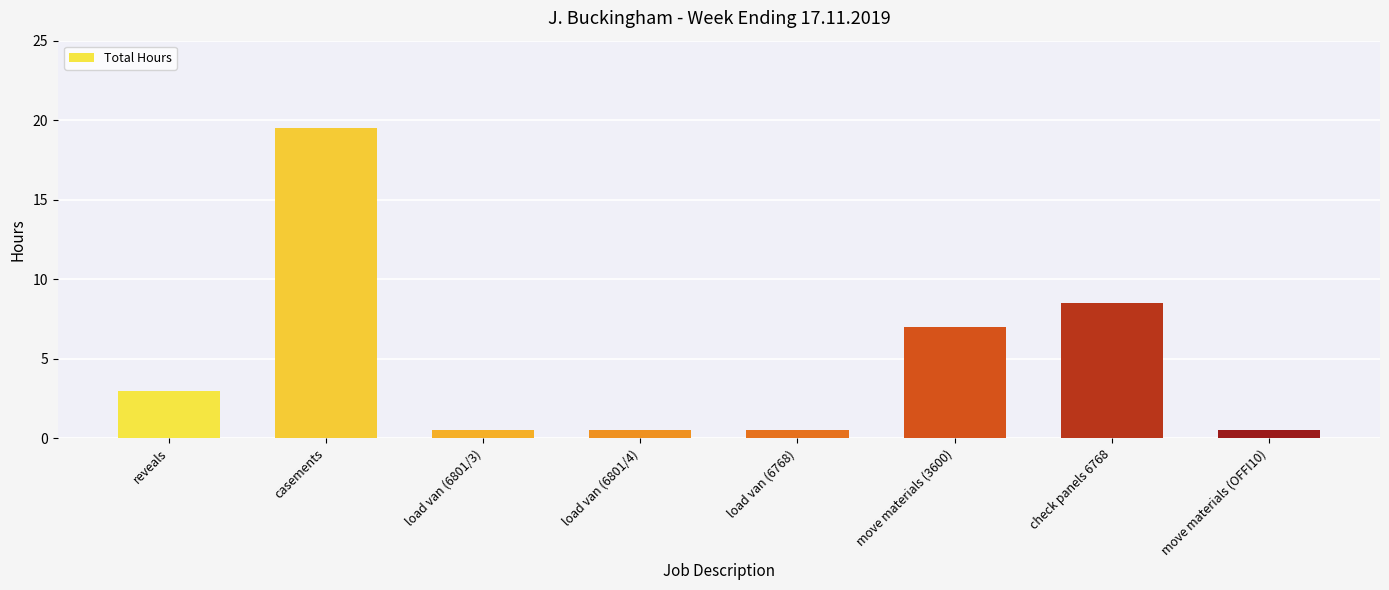

What is the difference between the maximum and second lowest values?

19.0